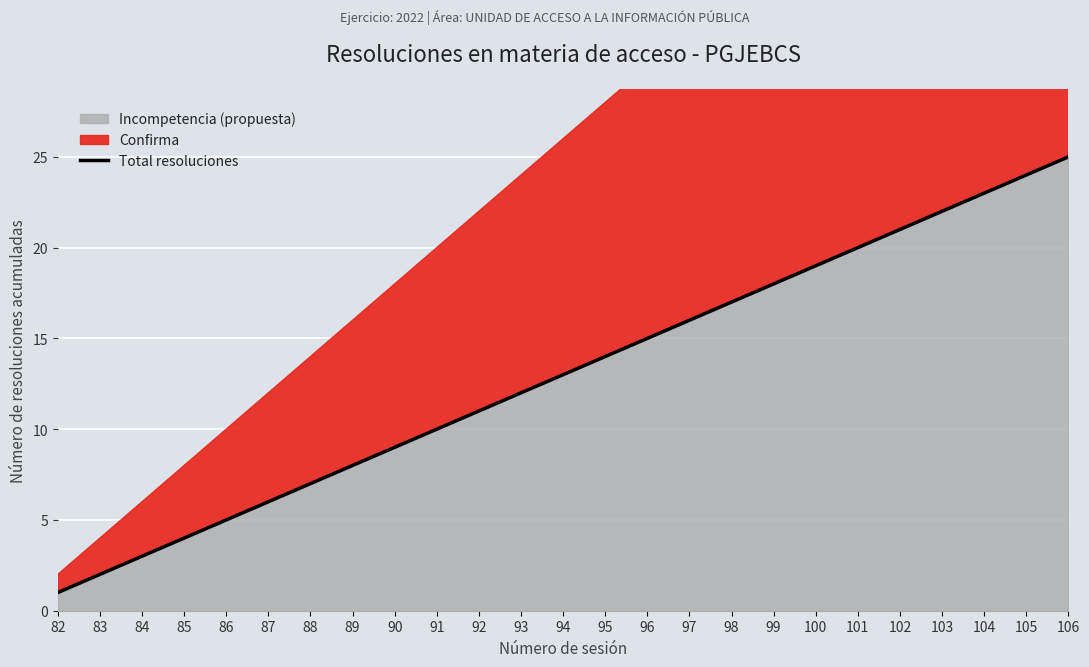

Where does the data first go above 13?

95